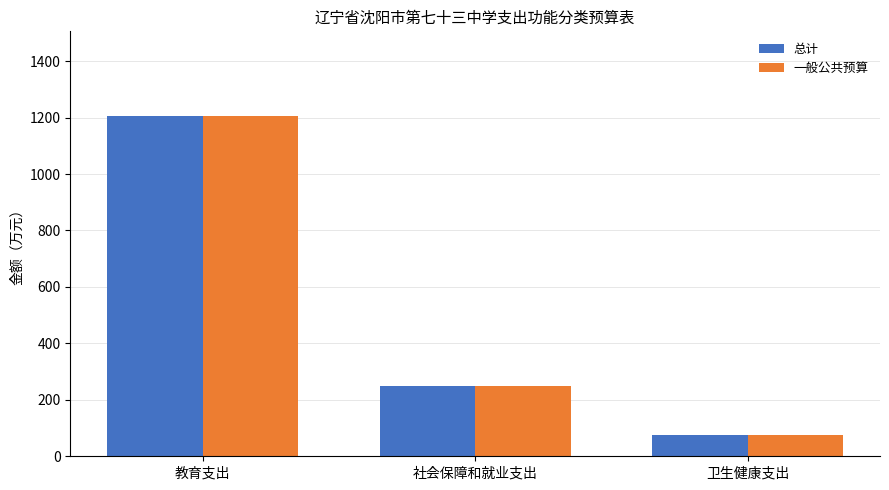

What is the sum of all 总计 values?

1531.0